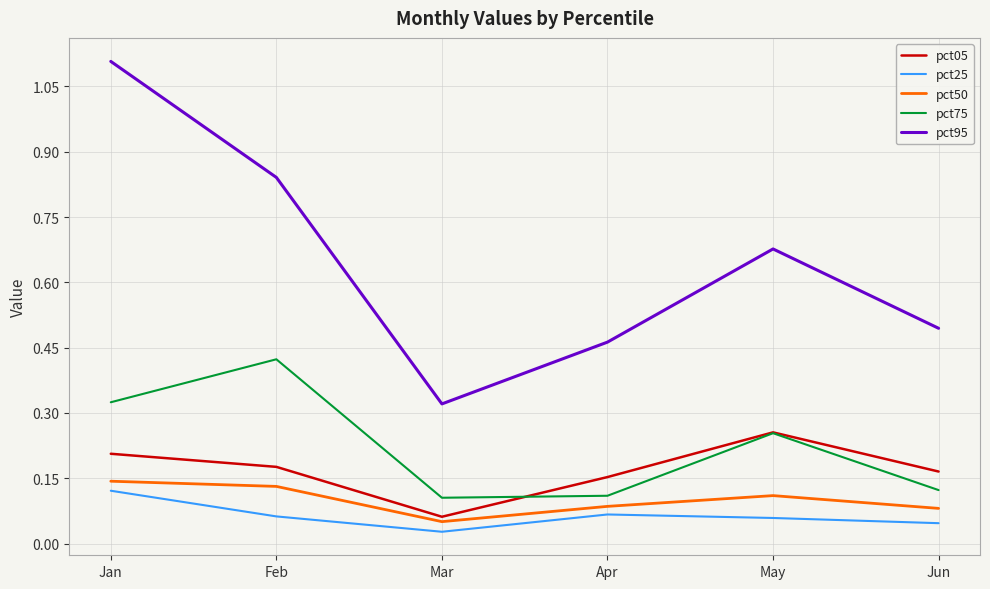

In pct95, how many points are lower than both neighbors (excluding endpoints)?

1